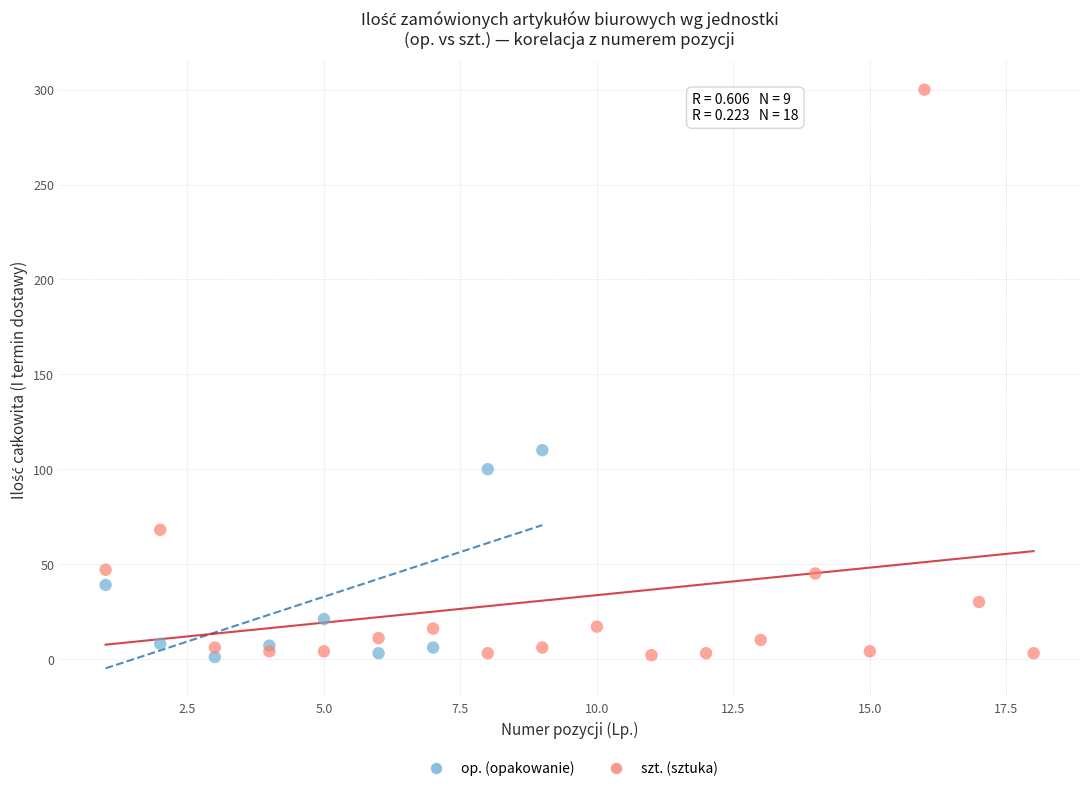

Which series reaches the maximum Y coordinate?

szt. (sztuka)